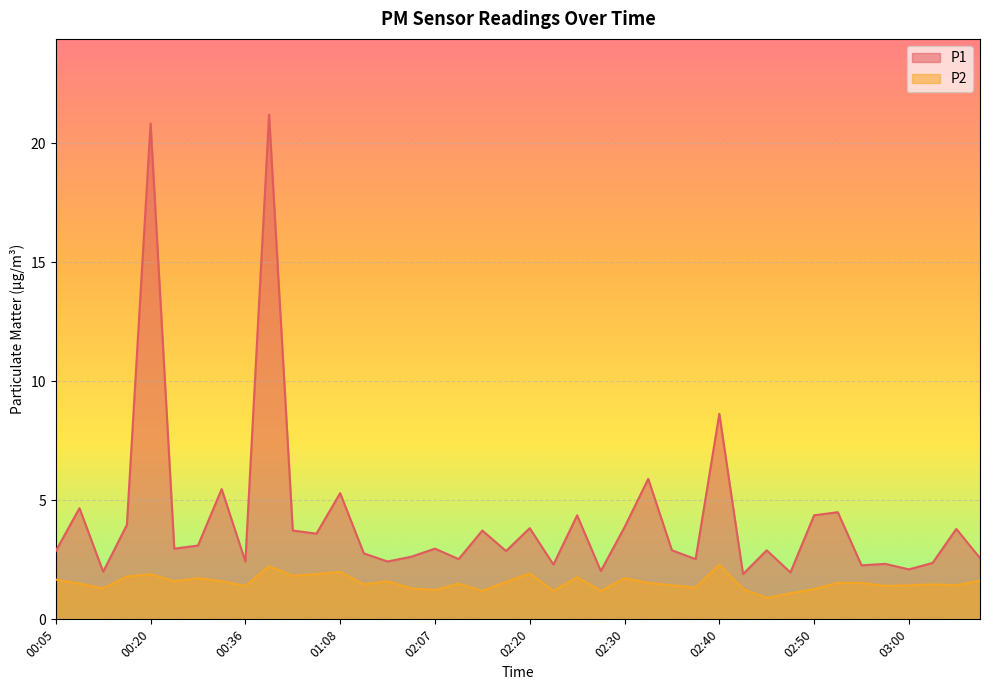

What is the minimum value shown in the chart?

0.9